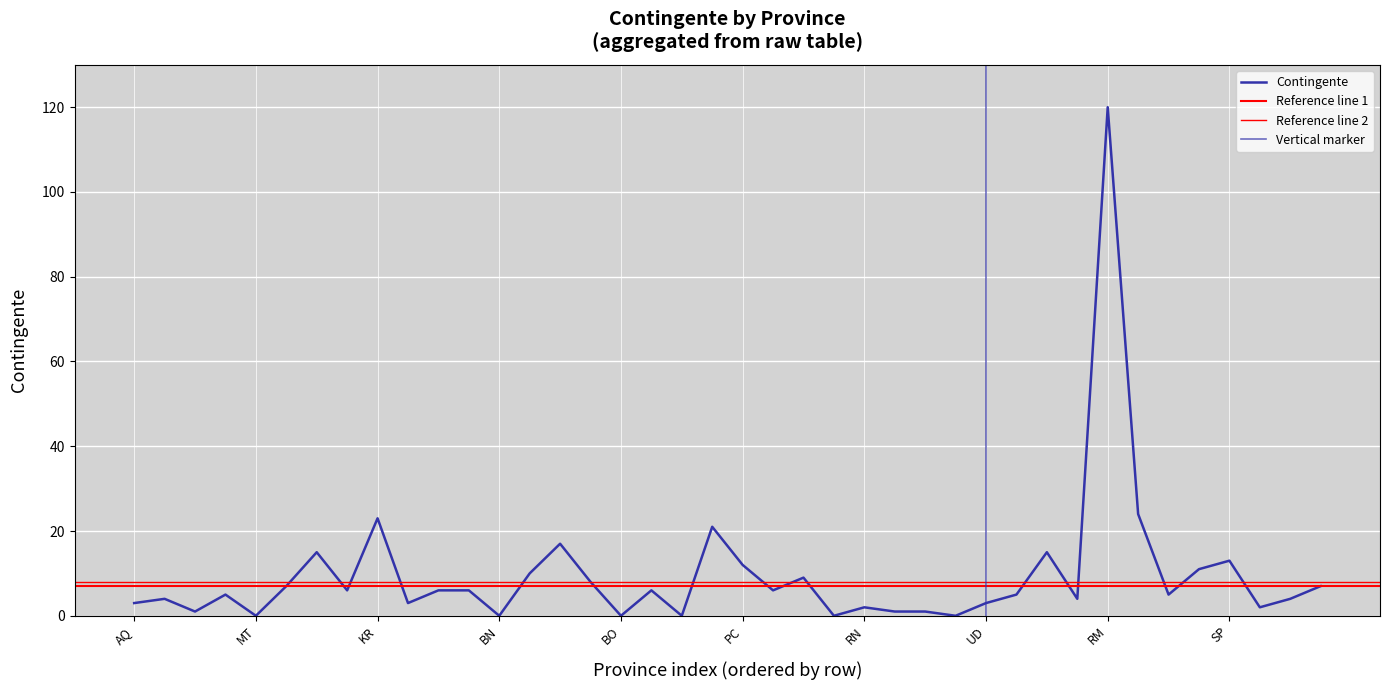

What is the greatest value displayed?

120